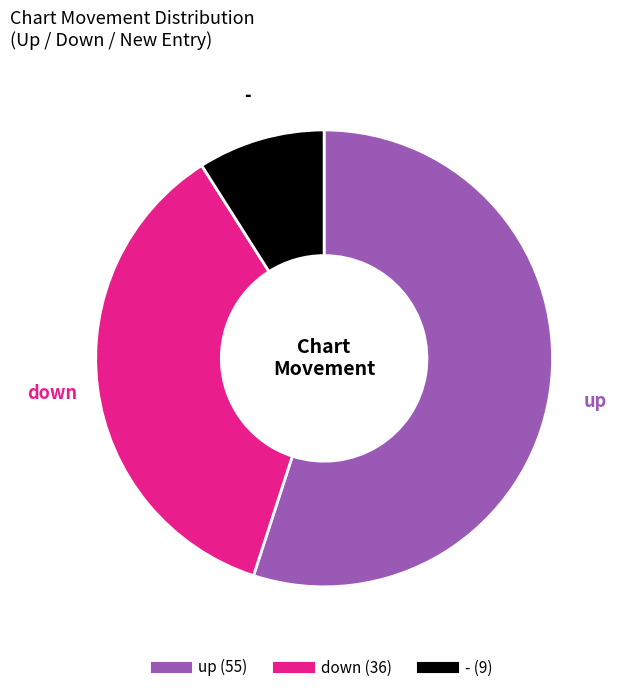

True or false: - accounts for 9% of the total.

True